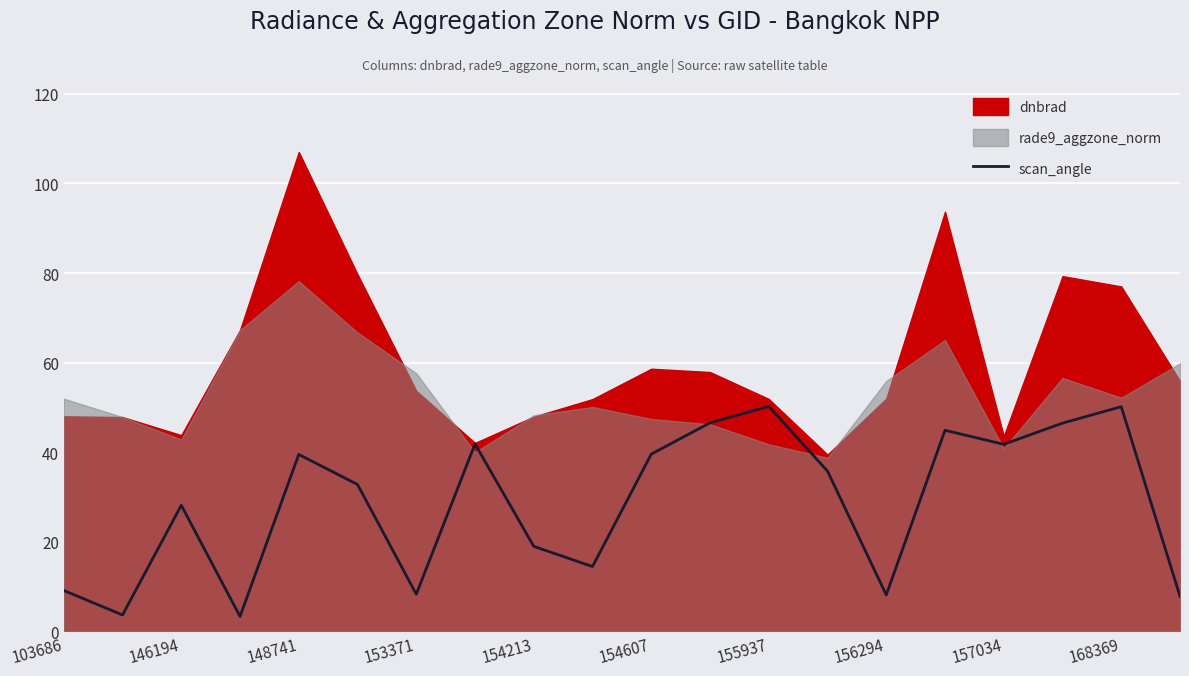

How many data points does each series have?

20